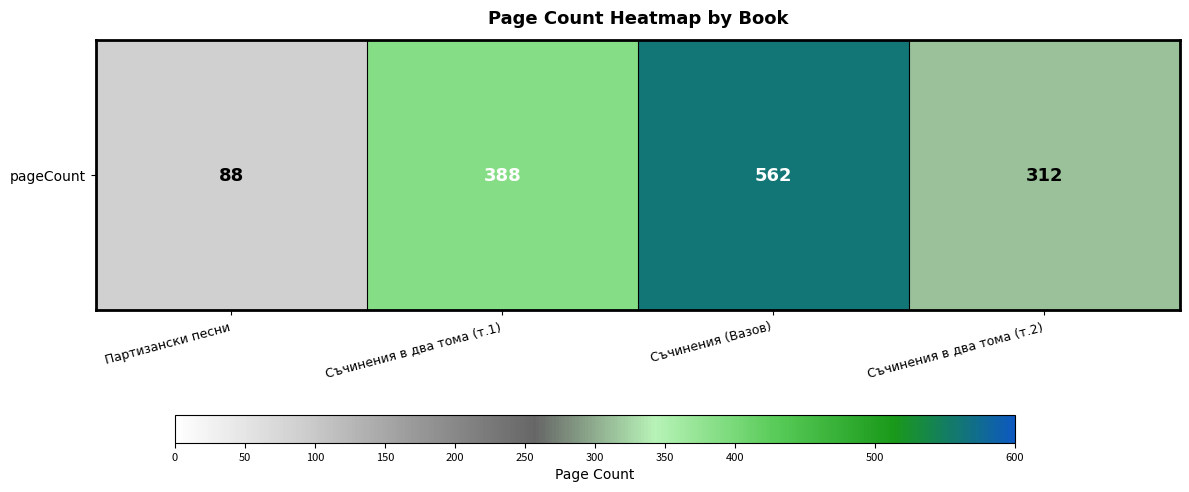

At which label does the data first exceed 388?

Съчинения (Вазов)